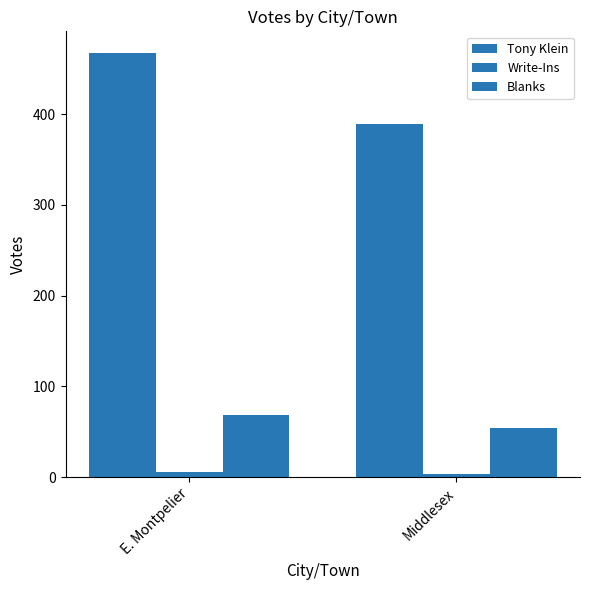

What is the value of the Tony Klein bar at the 2nd from the left?

389